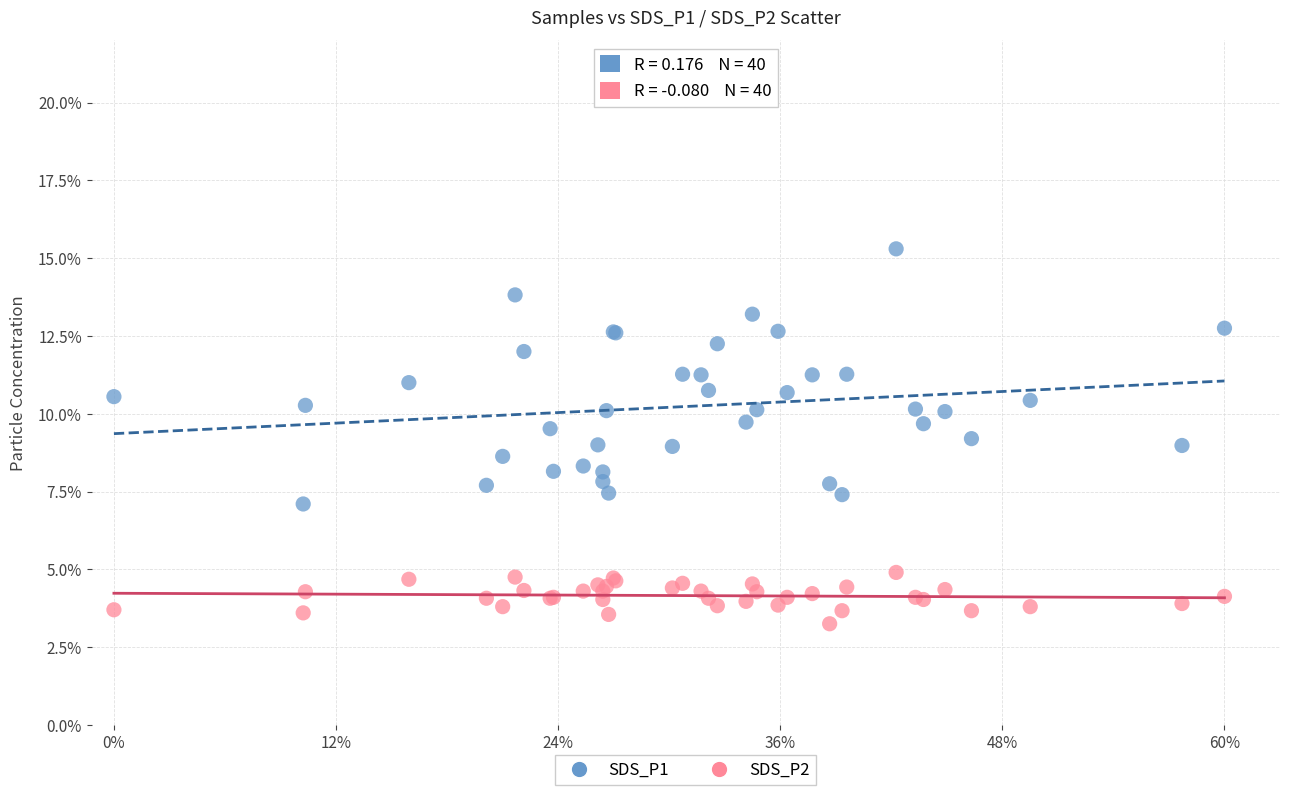

Which series reaches the maximum Y coordinate?

SDS_P1